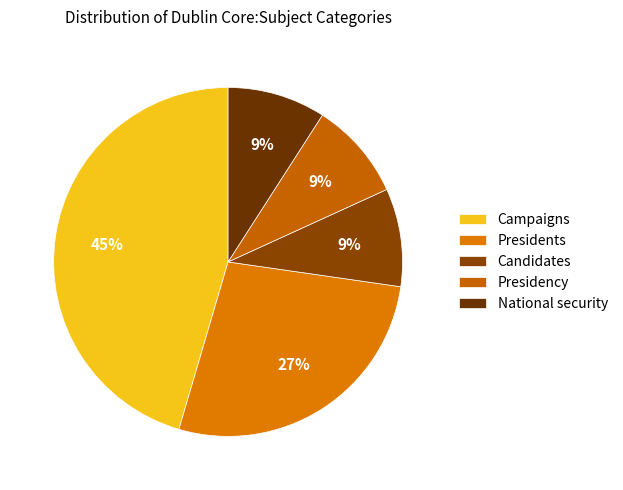

Which category has the biggest portion of the pie?

Campaigns